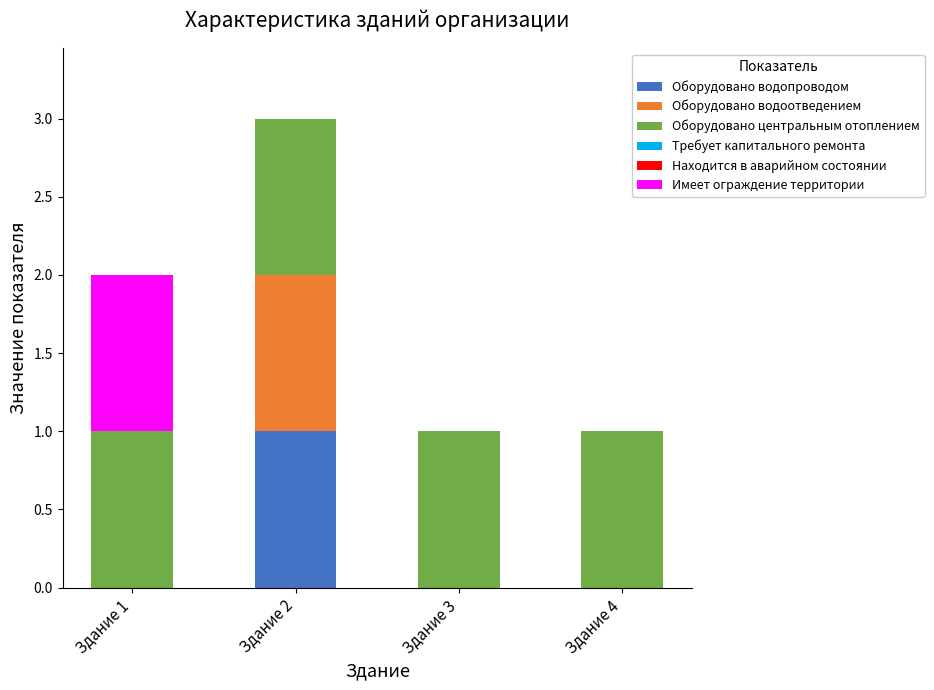

At which label does Оборудовано водопроводом reach its peak?

Здание 2